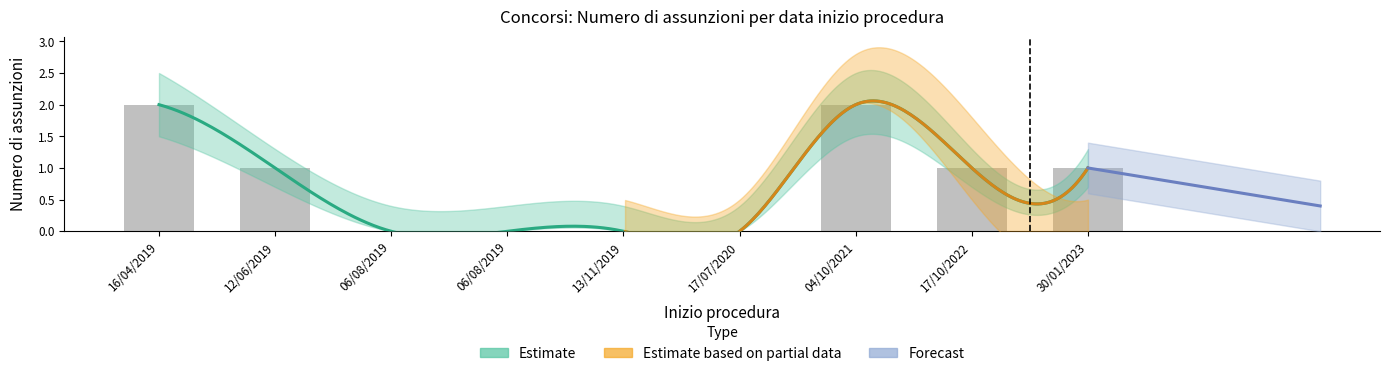

At which label is the value closest to 1?

12/06/2019